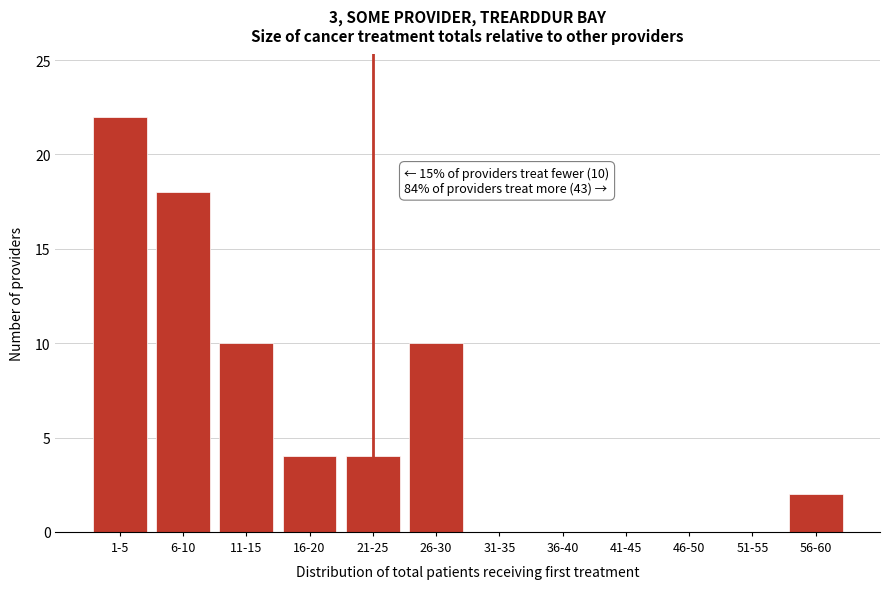

Reading left to right, list all the values displayed in this chart.

1-5=22	6-10=18	11-15=10	16-20=4	21-25=4	26-30=10	31-35=0	36-40=0	41-45=0	46-50=0	51-55=0	56-60=2